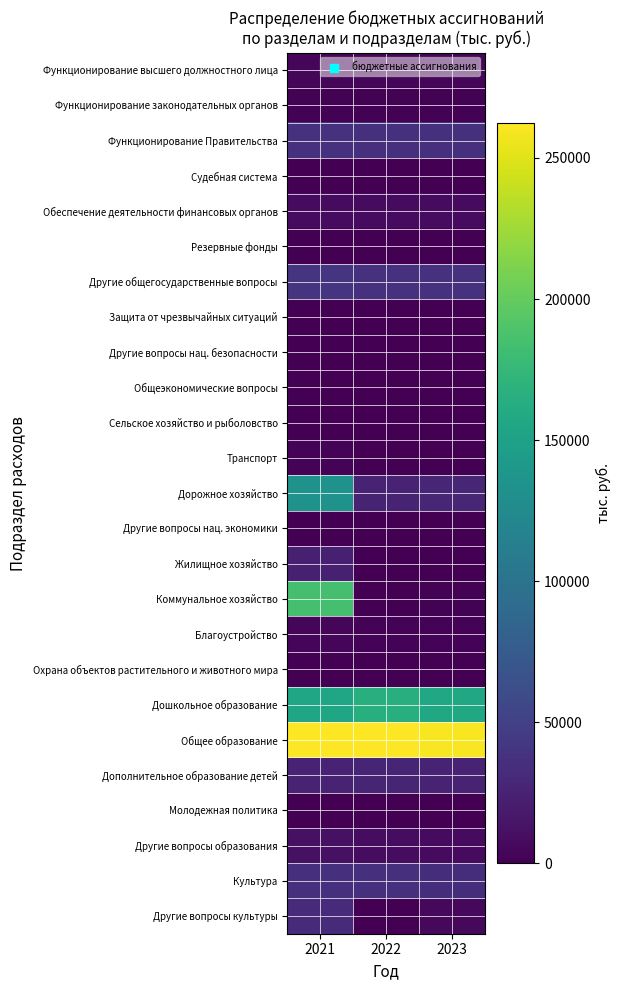

What is the total value across all series at 2023?

611312.5